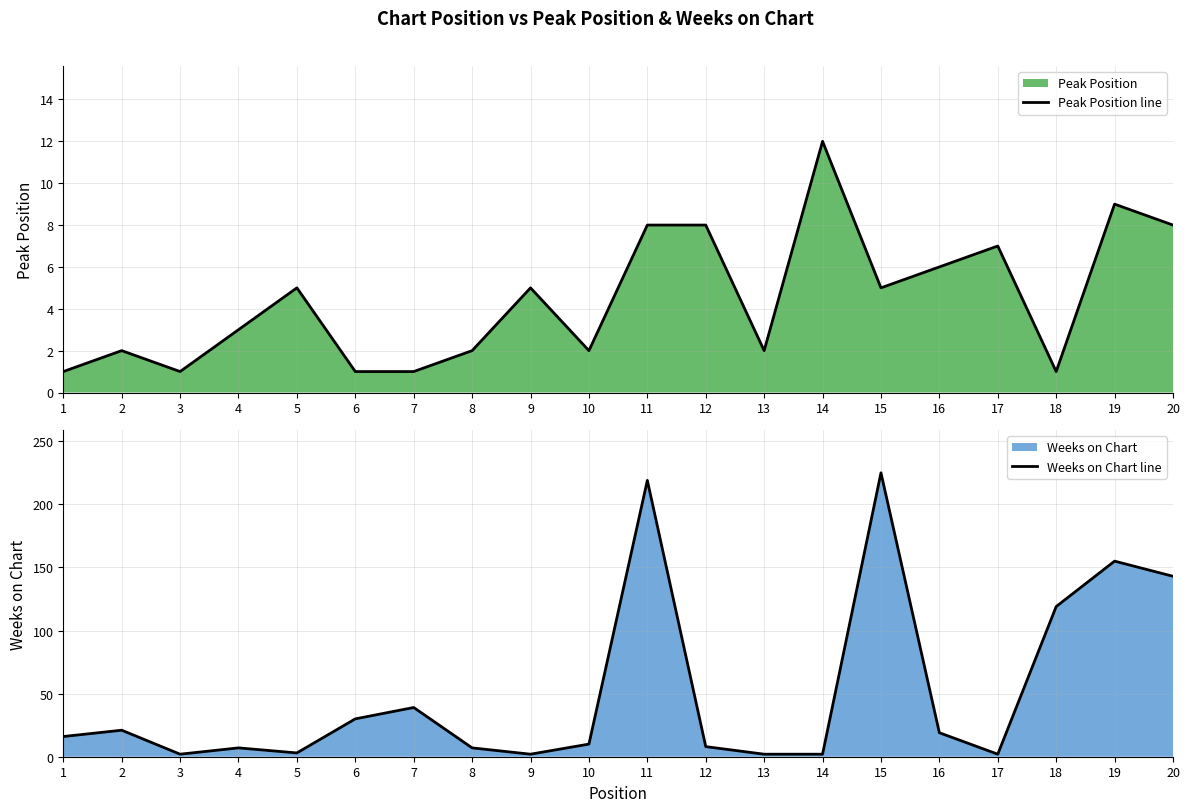

Which series has the widest spread of values?

Weeks on Chart line